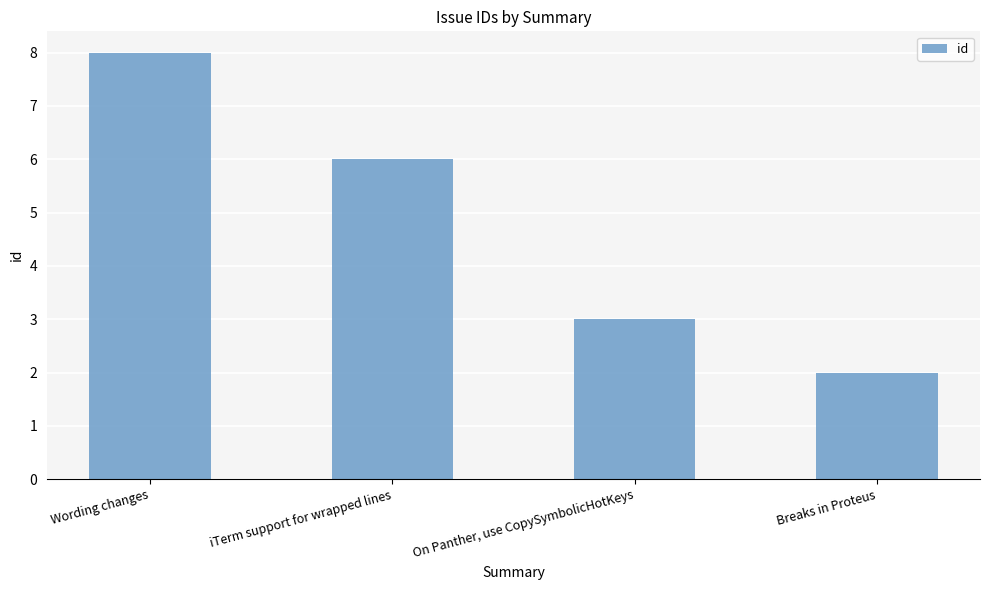

Count the values in the range 3 to 8.

3